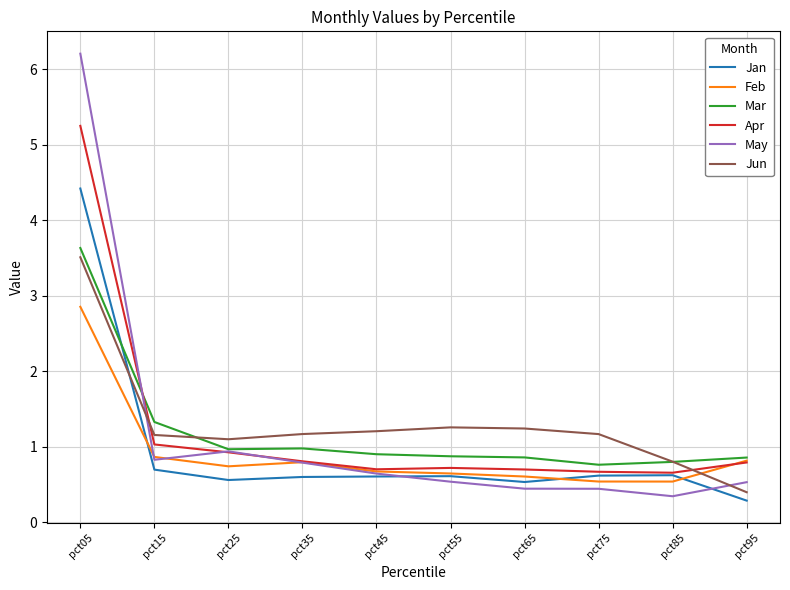

Count the number of data series in this chart.

6